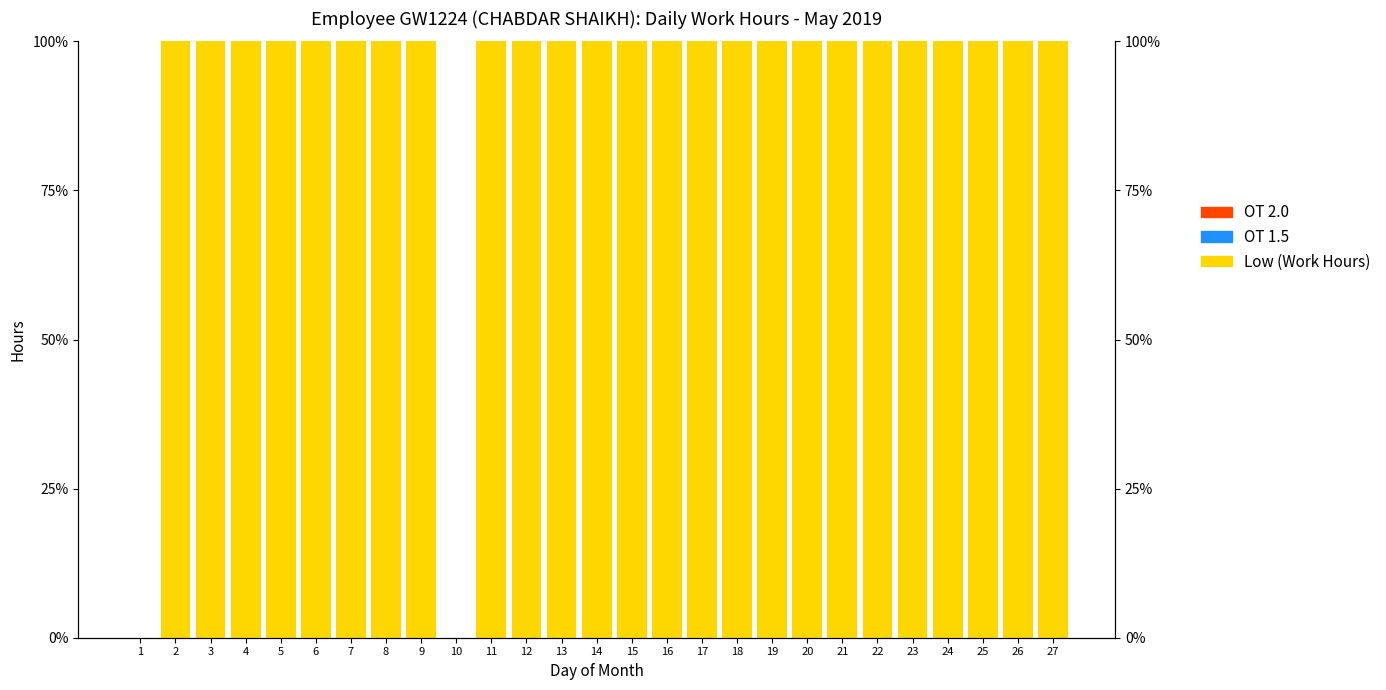

Read the Low (Work Hours) value at 18, to the nearest 10.

100